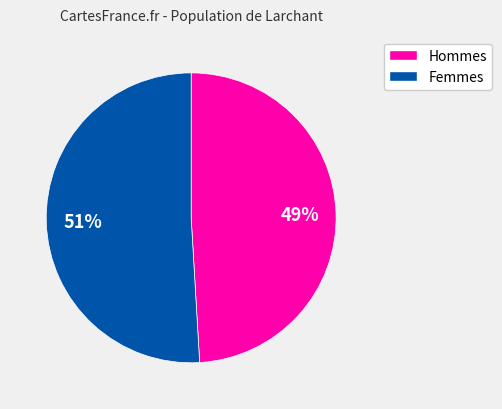

To the nearest percent, what is the average slice percentage?

50%